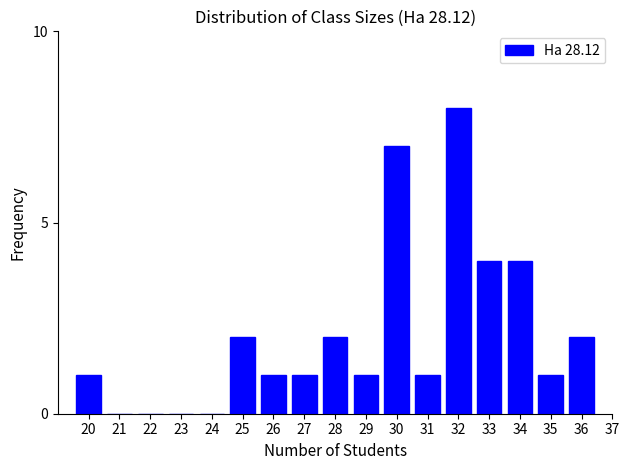

Reading left to right, list all the values displayed in this chart.

20=1	21=0	22=0	23=0	24=0	25=2	26=1	27=1	28=2	29=1	30=7	31=1	32=8	33=4	34=4	35=1	36=2